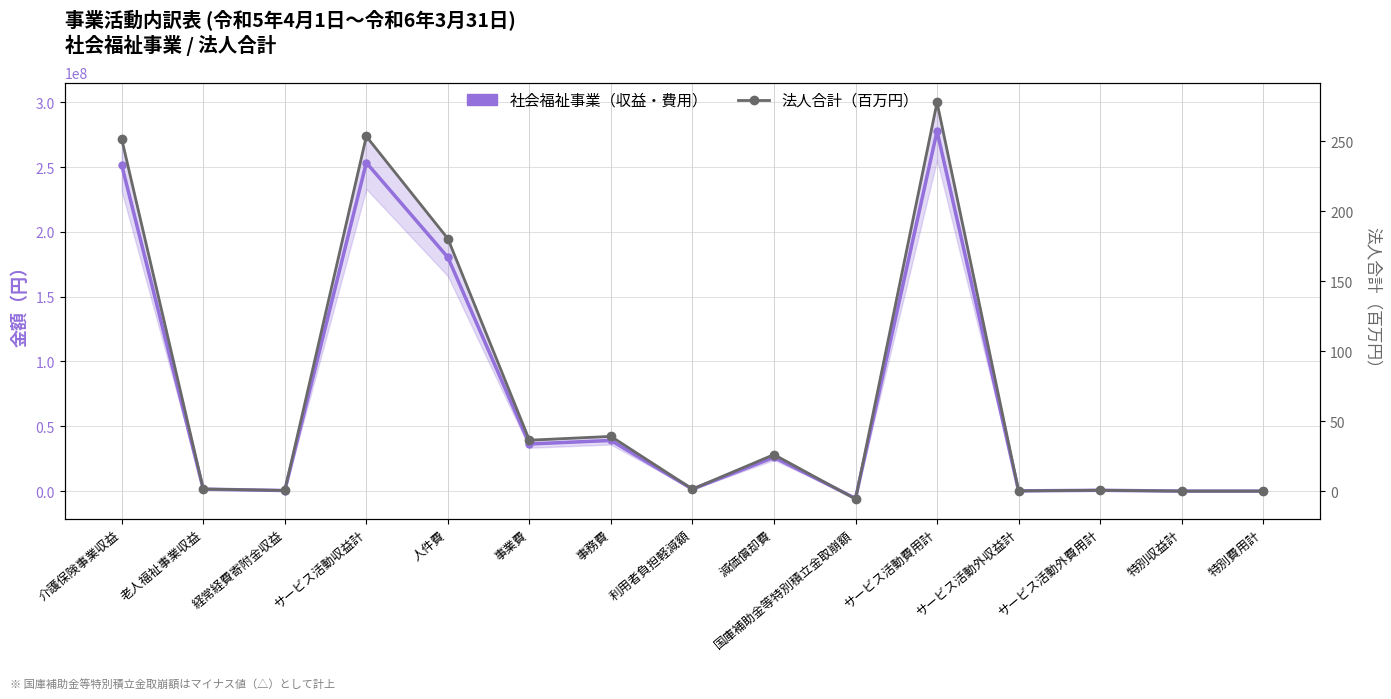

True or false: 法人合計（百万円） has more than 0 interior local peaks.

True